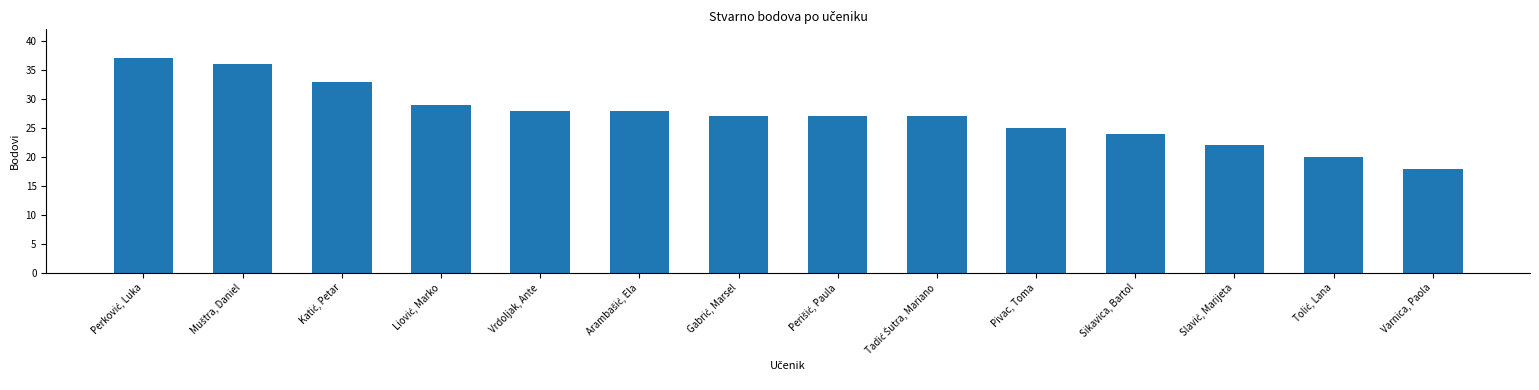

True or false: the data shows 34 at Sikavica, Bartol.

False